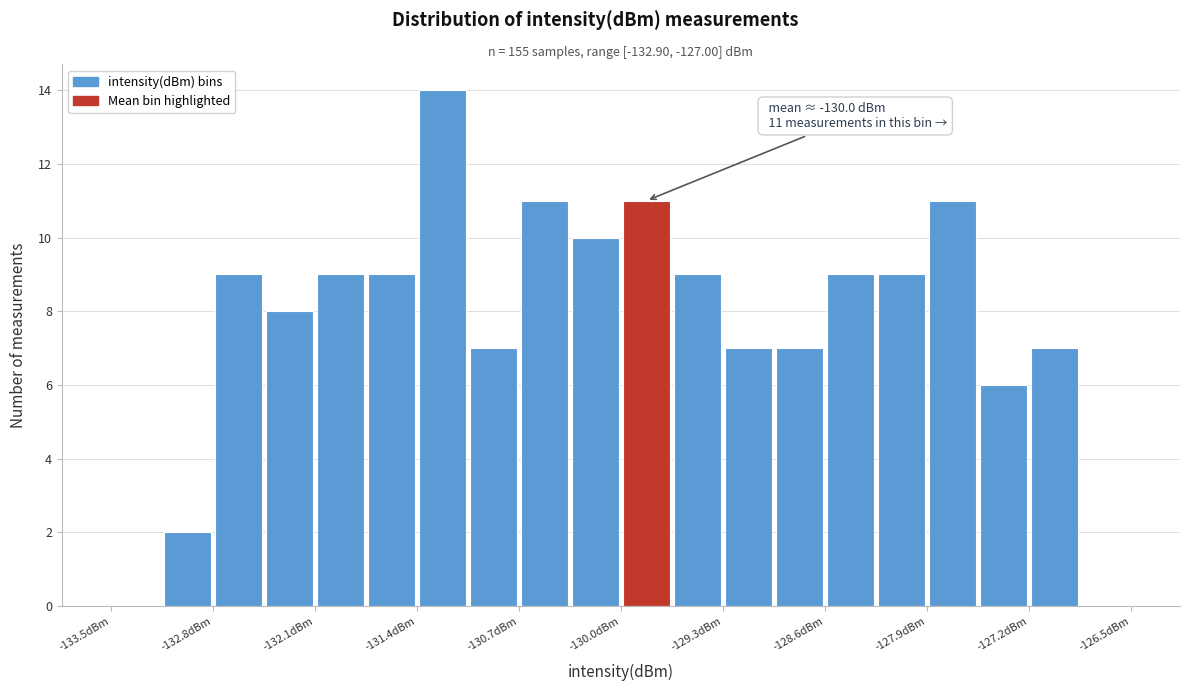

Read against the x-axis, roughly where is the centre of the tallest bar?

-131.2